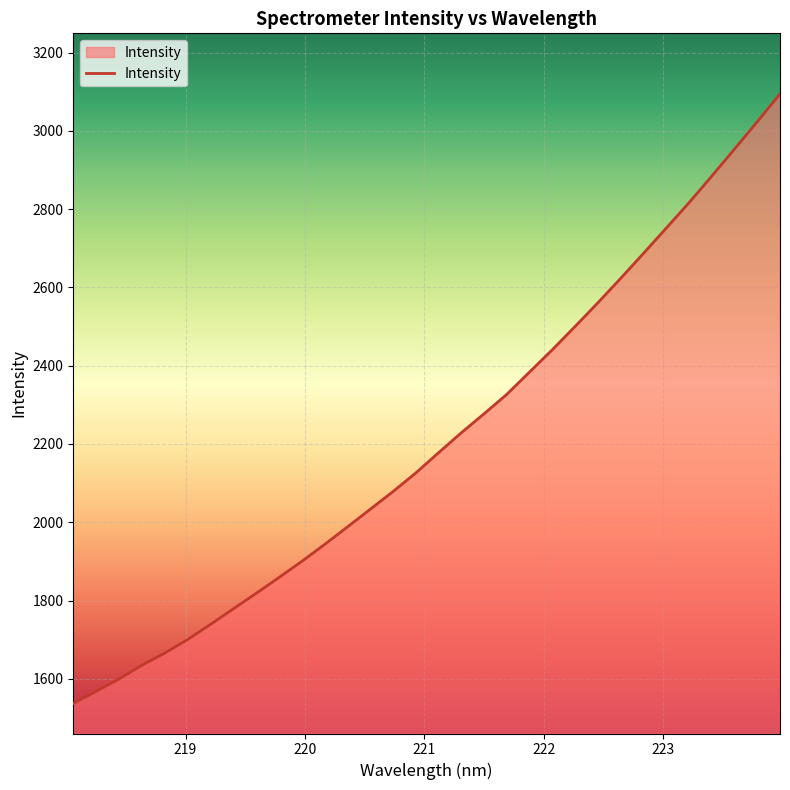

What is the greatest value displayed?

3094.3